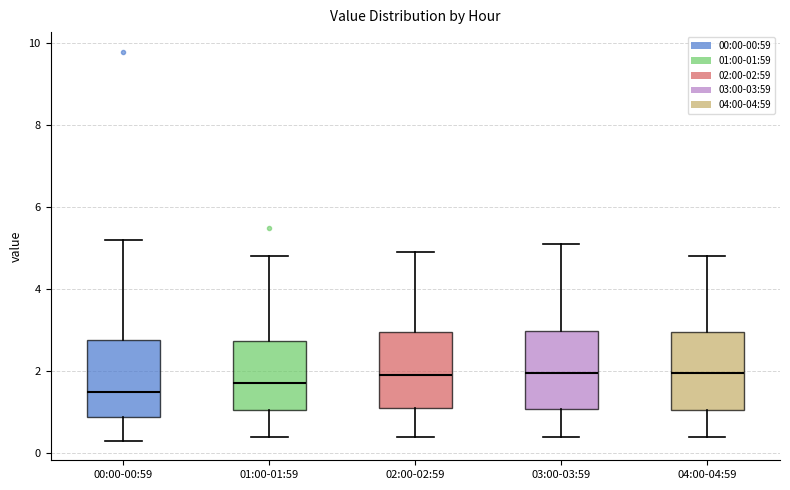

Where does the lower whisker of the box for 01:00-01:59 end on the y-axis? The values are not printed on the chart, so give them approximately, as read against the axis.

0.4